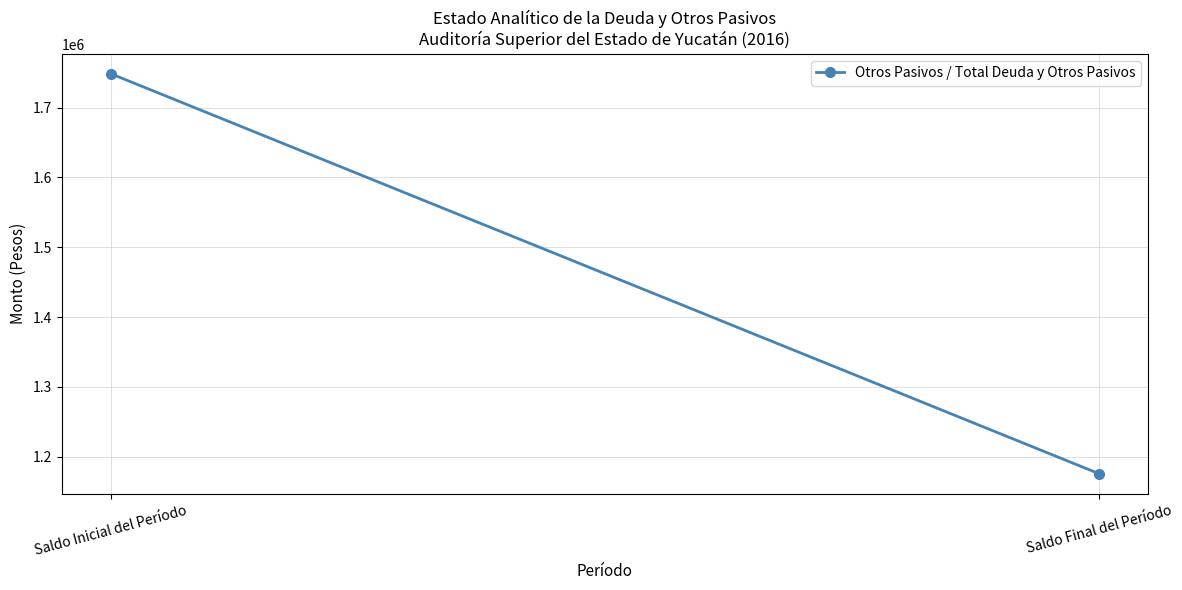

Reading right to left, extract all data points from this chart.

1175942	1748255